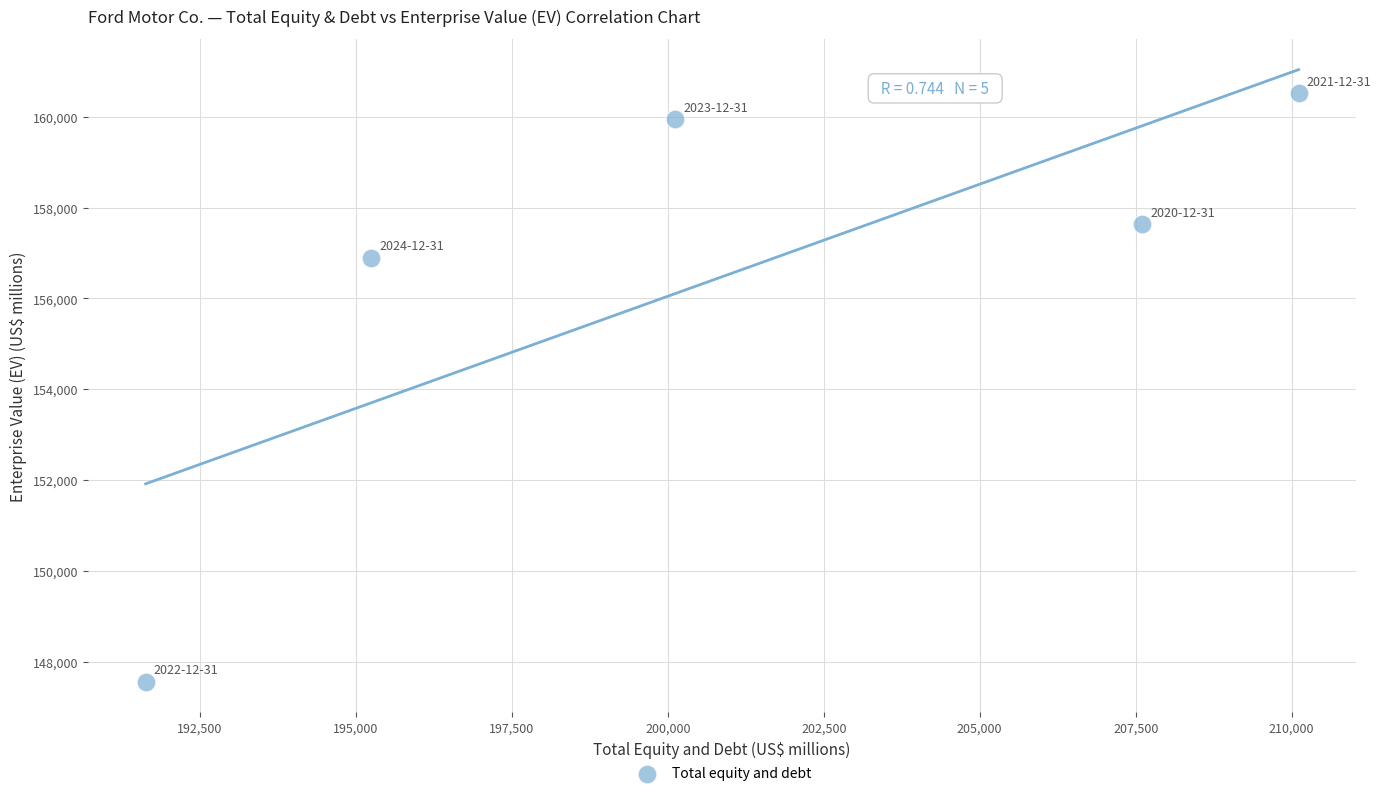

What is the range of X values (max minus min)?

18480